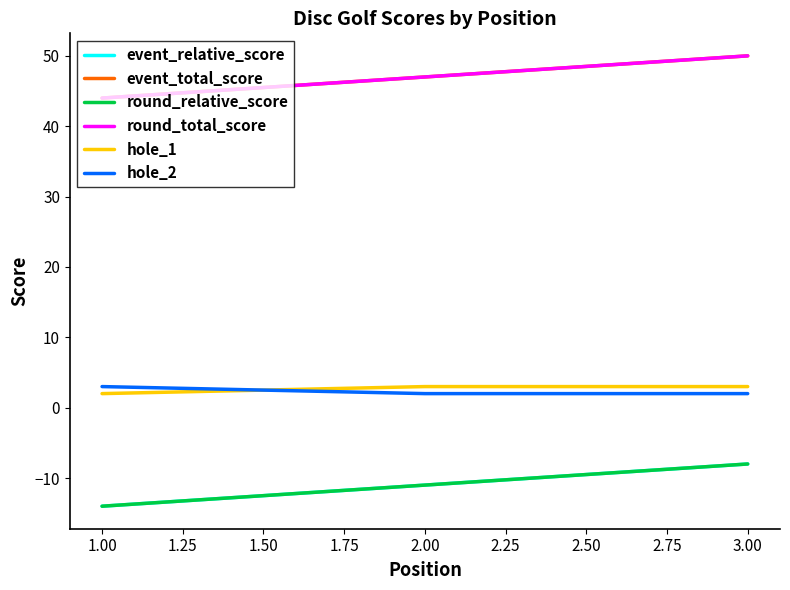

What is the sum of all event_relative_score values?

-41